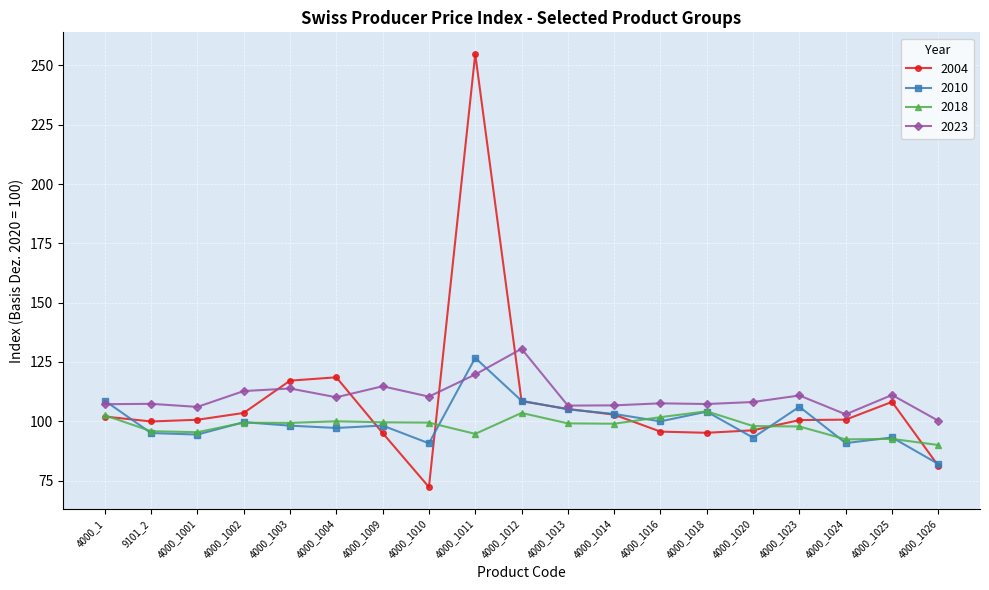

Which category has the highest value in the 2004 series?

4000_1011